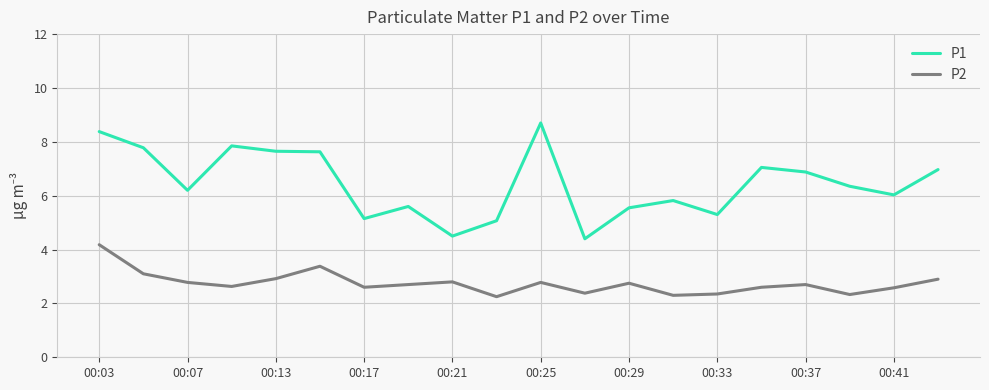

Is this an area chart (filled region under the line)?

No